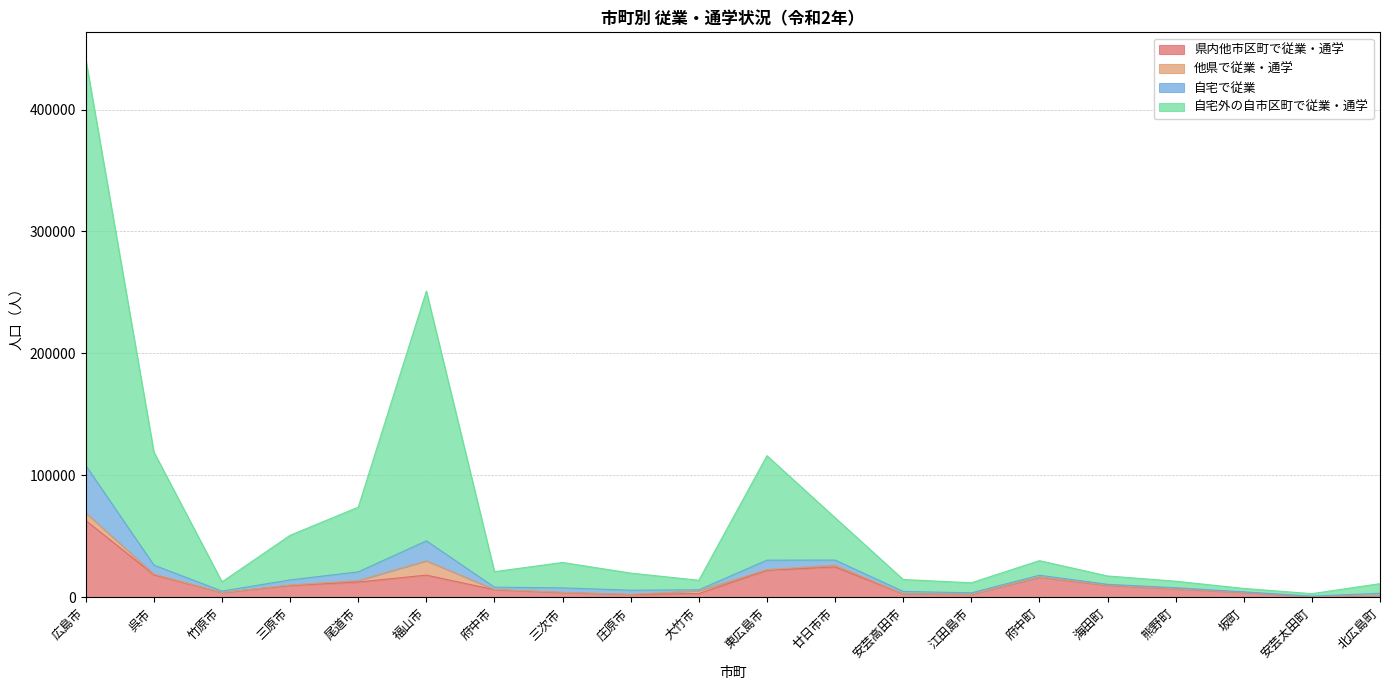

True or false: 自宅で従業 has more than 1 points higher than both neighbors.

True